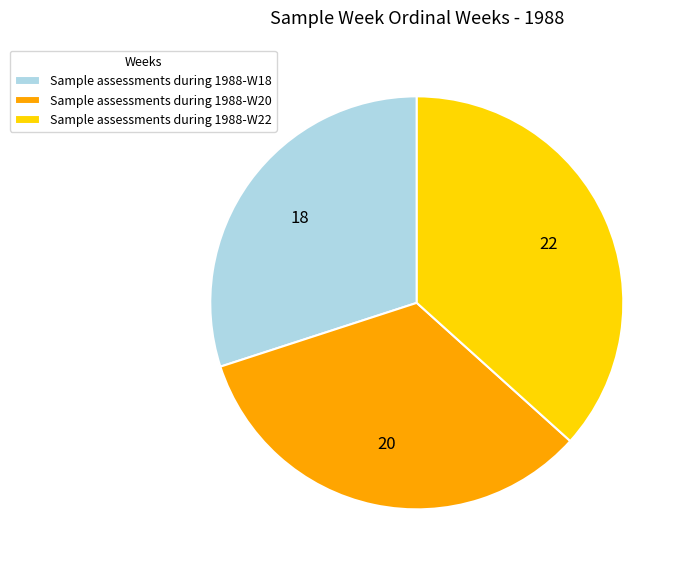

How many slices are in this pie chart?

3